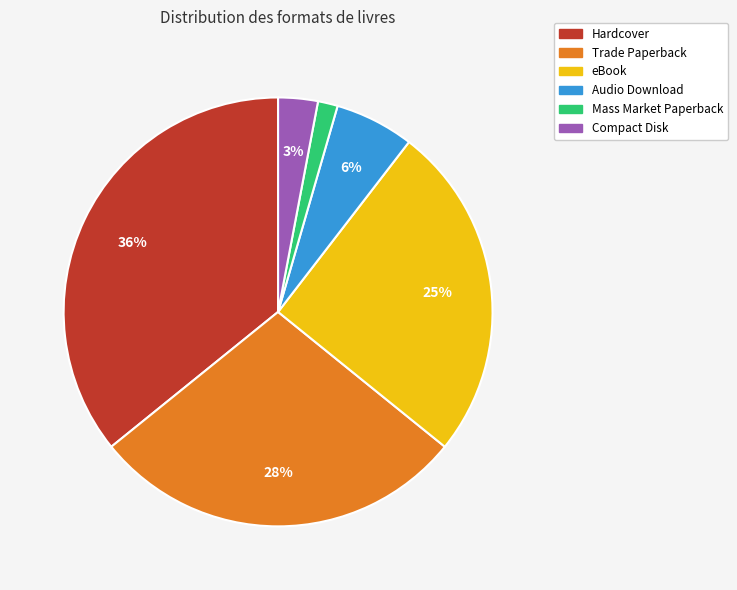

Which category has the biggest portion of the pie?

Hardcover